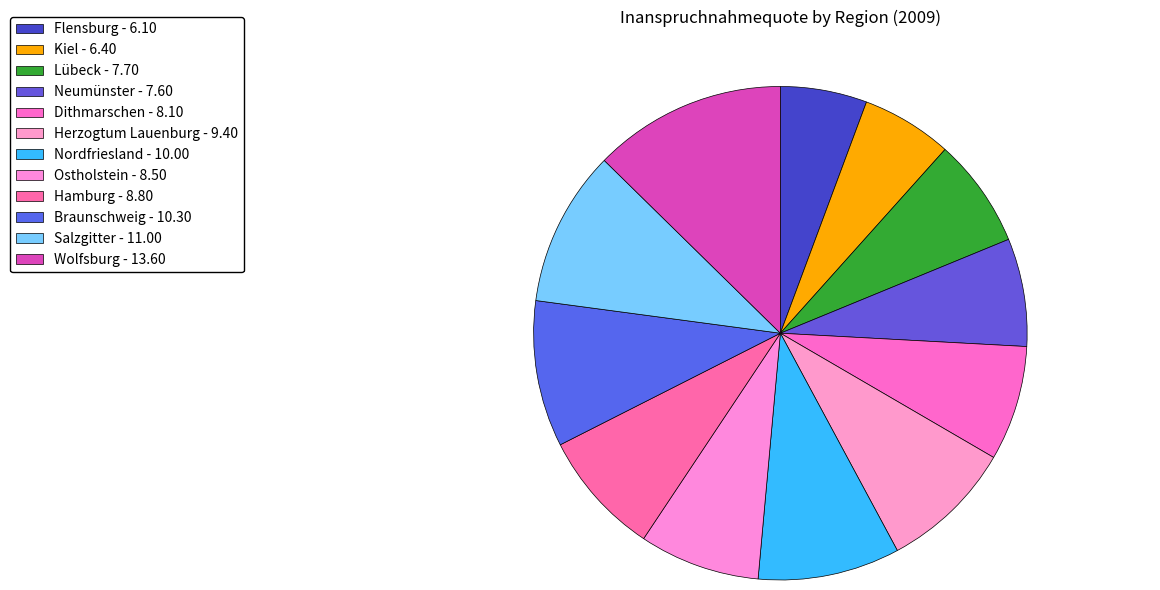

How many slices are in this pie chart?

12